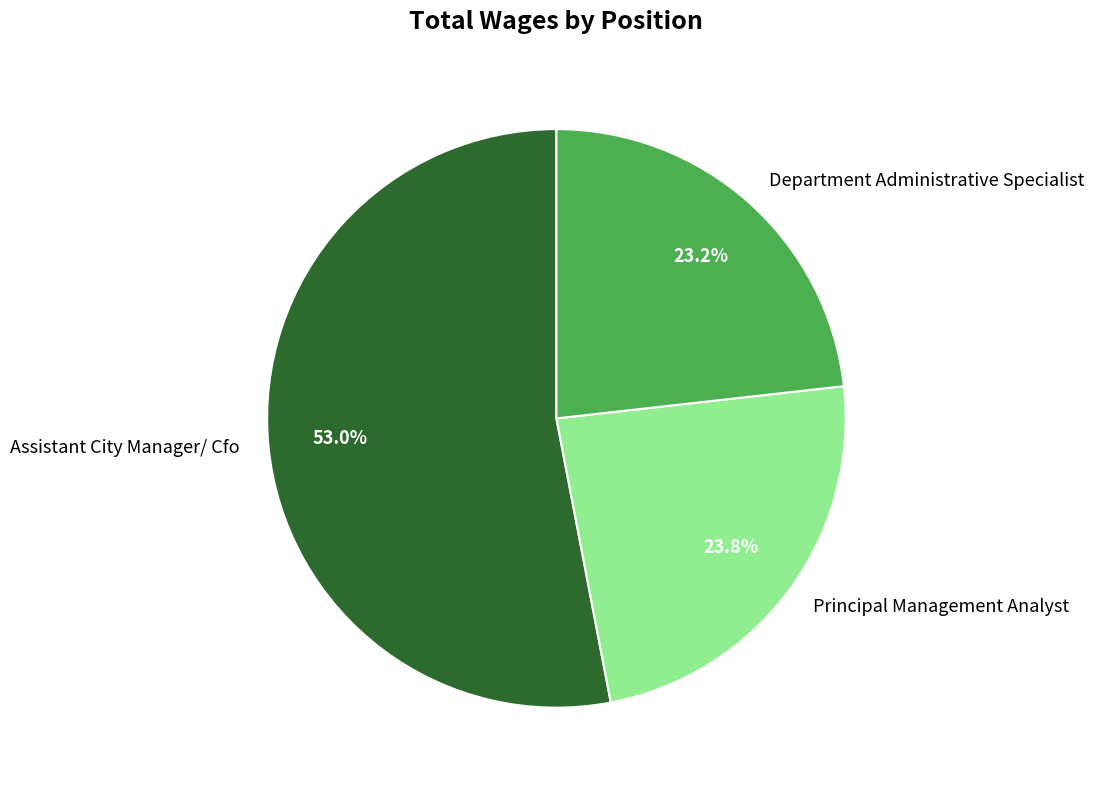

Which category has the biggest portion of the pie?

Assistant City Manager/ Cfo